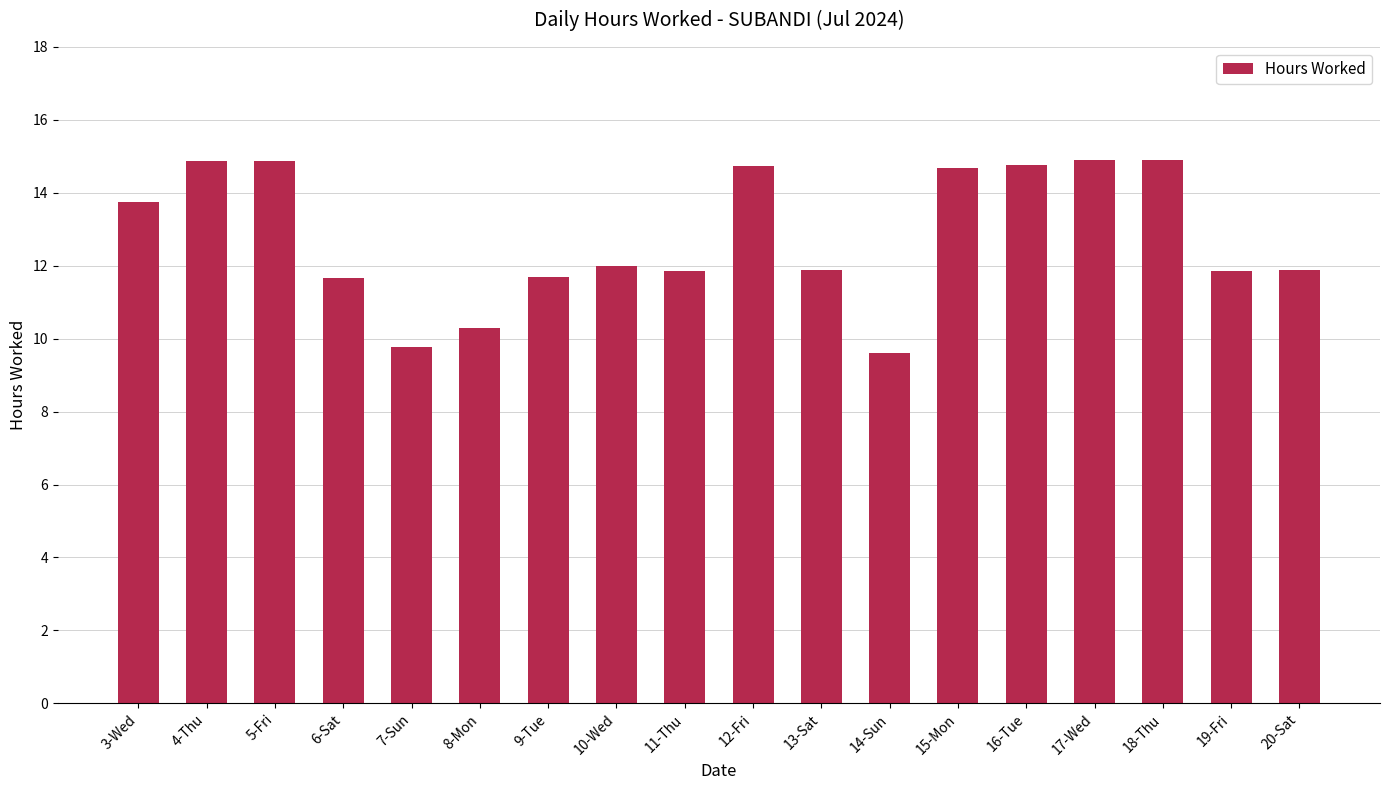

How many categories are shown in the chart?

18